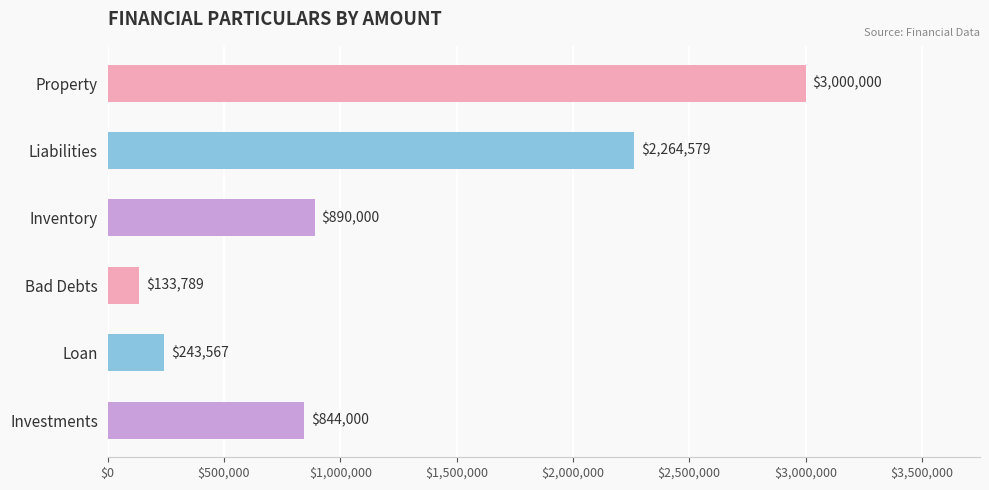

Does the chart contain any negative values?

No